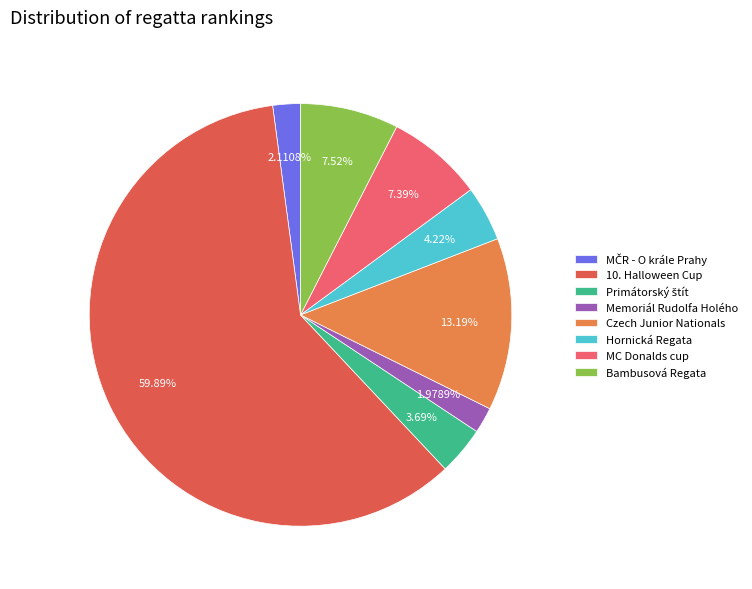

Combined, do MČR - O krále Prahy and Memoriál Rudolfa Holého account for over 50%?

No